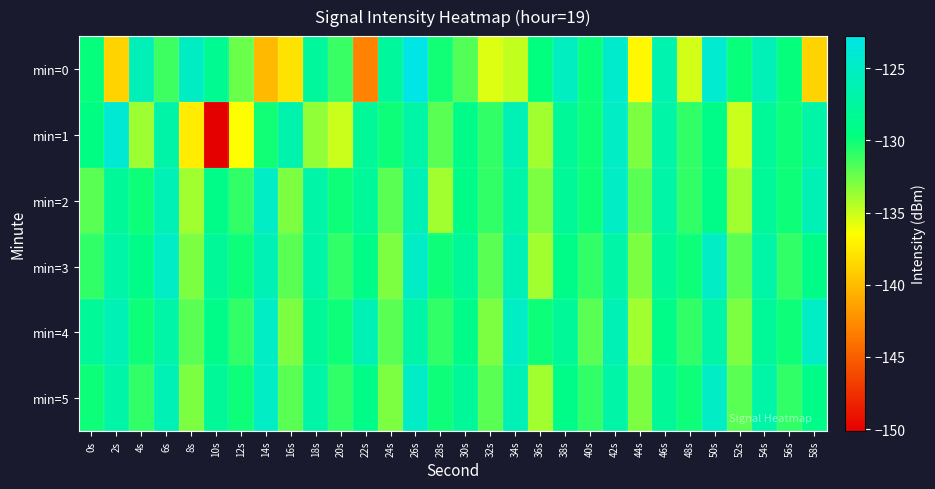

Reading left to right, list all the values displayed in this chart.

min=0: 0s=-129.8	2s=-138.8	4s=-125.9	6s=-131.3	8s=-125.1	10s=-128.4	12s=-132.4	14s=-140.2	16s=-137.9	18s=-127.7	20s=-131.2	22s=-143.1	24s=-127.7	26s=-122.8	28s=-130.1	30s=-131.9	32s=-135.5	34s=-134.8	36s=-129.7	38s=-125.3	40s=-129.9	42s=-124.6	44s=-136.8	46s=-126.4	48s=-135.2	50s=-124.4	52s=-129.9	54s=-125.8	56s=-129.7	58s=-138.8
min=1: 0s=-129.3	2s=-124.0	4s=-133.8	6s=-126.9	8s=-137.5	10s=-150.1	12s=-136.4	14s=-130.2	16s=-126.6	18s=-133.5	20s=-135.0	22s=-128.0	24s=-130.0	26s=-127.0	28s=-132.0	30s=-129.0	32s=-131.0	34s=-126.0	36s=-134.0	38s=-128.0	40s=-130.0	42s=-125.0	44s=-133.0	46s=-127.0	48s=-131.0	50s=-129.0	52s=-135.0	54s=-128.0	56s=-130.0	58s=-127.0
min=2: 0s=-132.0	2s=-128.0	4s=-130.0	6s=-126.0	8s=-134.0	10s=-129.0	12s=-131.0	14s=-125.0	16s=-133.0	18s=-127.0	20s=-130.0	22s=-128.0	24s=-132.0	26s=-126.0	28s=-134.0	30s=-129.0	32s=-131.0	34s=-127.0	36s=-133.0	38s=-128.0	40s=-130.0	42s=-125.0	44s=-132.0	46s=-127.0	48s=-131.0	50s=-129.0	52s=-134.0	54s=-128.0	56s=-130.0	58s=-126.0
min=3: 0s=-131.0	2s=-127.0	4s=-129.0	6s=-125.0	8s=-133.0	10s=-128.0	12s=-130.0	14s=-126.0	16s=-132.0	18s=-127.0	20s=-131.0	22s=-129.0	24s=-133.0	26s=-125.0	28s=-130.0	30s=-128.0	32s=-132.0	34s=-126.0	36s=-134.0	38s=-129.0	40s=-131.0	42s=-127.0	44s=-133.0	46s=-128.0	48s=-130.0	50s=-125.0	52s=-132.0	54s=-127.0	56s=-131.0	58s=-129.0
min=4: 0s=-128.0	2s=-126.0	4s=-130.0	6s=-127.0	8s=-132.0	10s=-129.0	12s=-131.0	14s=-125.0	16s=-133.0	18s=-128.0	20s=-130.0	22s=-126.0	24s=-132.0	26s=-127.0	28s=-131.0	30s=-129.0	32s=-133.0	34s=-125.0	36s=-130.0	38s=-128.0	40s=-132.0	42s=-126.0	44s=-134.0	46s=-129.0	48s=-131.0	50s=-127.0	52s=-133.0	54s=-128.0	56s=-130.0	58s=-125.0
min=5: 0s=-130.0	2s=-127.0	4s=-131.0	6s=-126.0	8s=-133.0	10s=-128.0	12s=-130.0	14s=-125.0	16s=-132.0	18s=-127.0	20s=-131.0	22s=-129.0	24s=-133.0	26s=-125.0	28s=-130.0	30s=-128.0	32s=-132.0	34s=-126.0	36s=-134.0	38s=-129.0	40s=-131.0	42s=-127.0	44s=-133.0	46s=-128.0	48s=-130.0	50s=-125.0	52s=-132.0	54s=-127.0	56s=-131.0	58s=-129.0